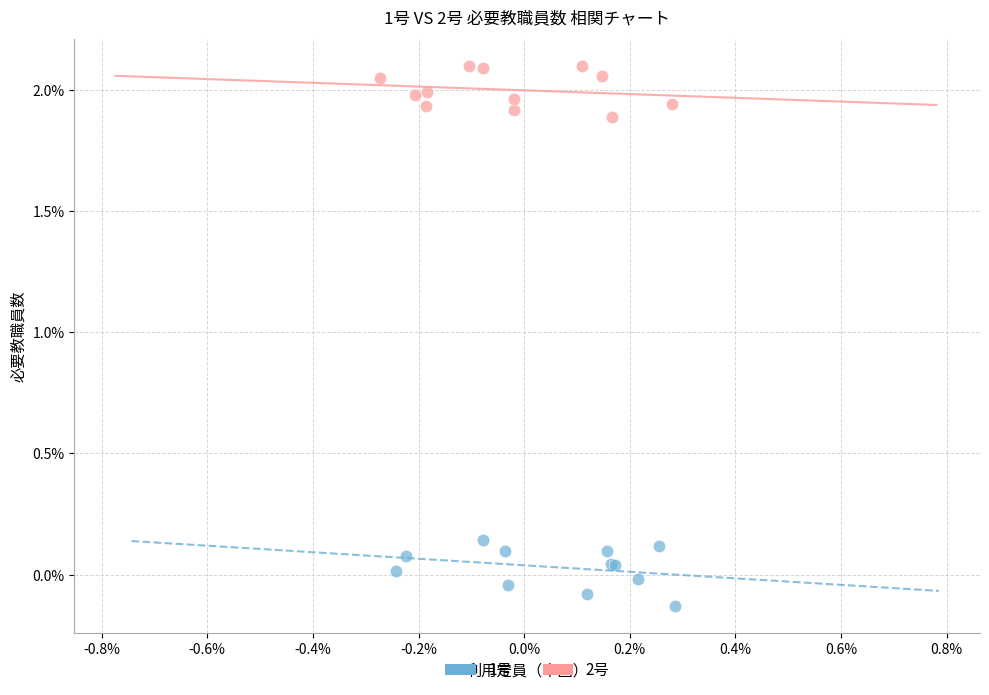

Which series contains the lowest Y value?

1号